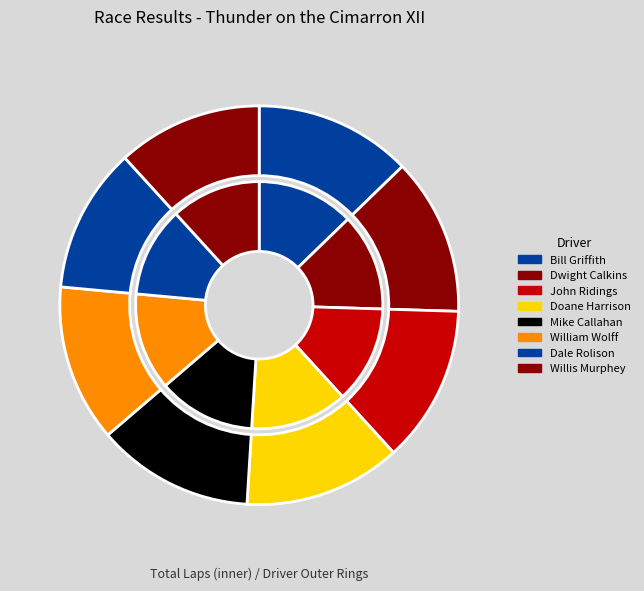

Which has a higher value, Bill Griffith or Dwight Calkins?

Bill Griffith